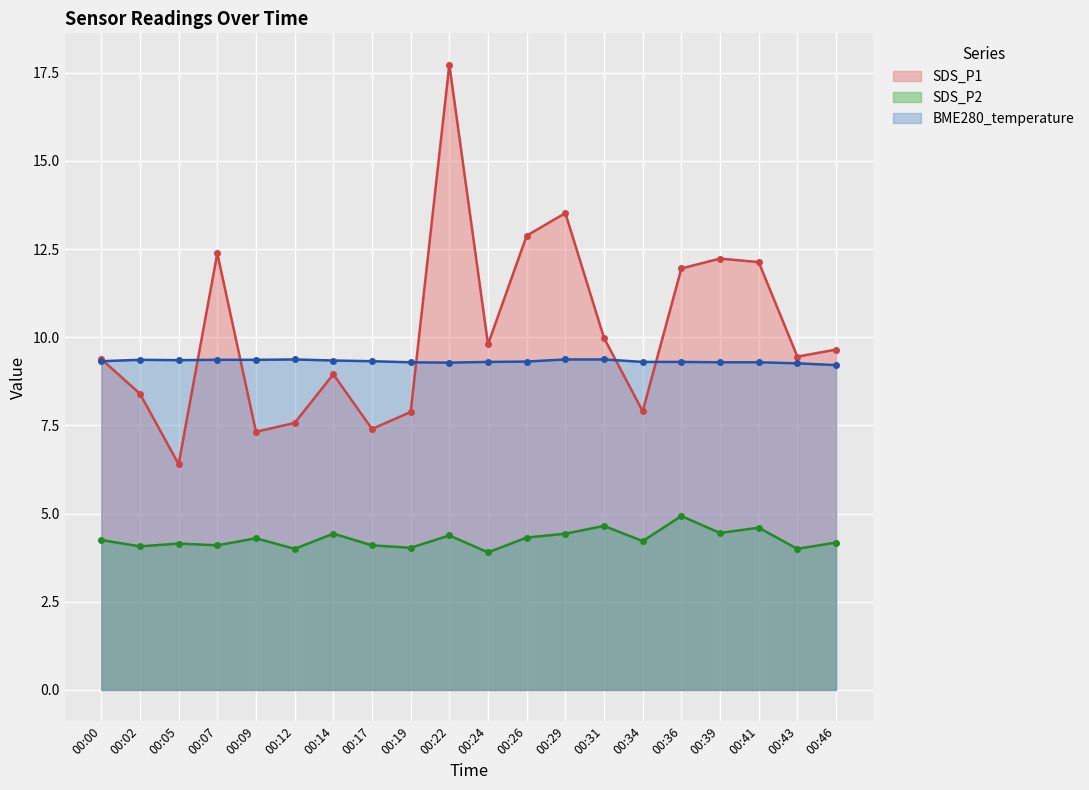

What is the sum of all SDS_P2 values?

85.5